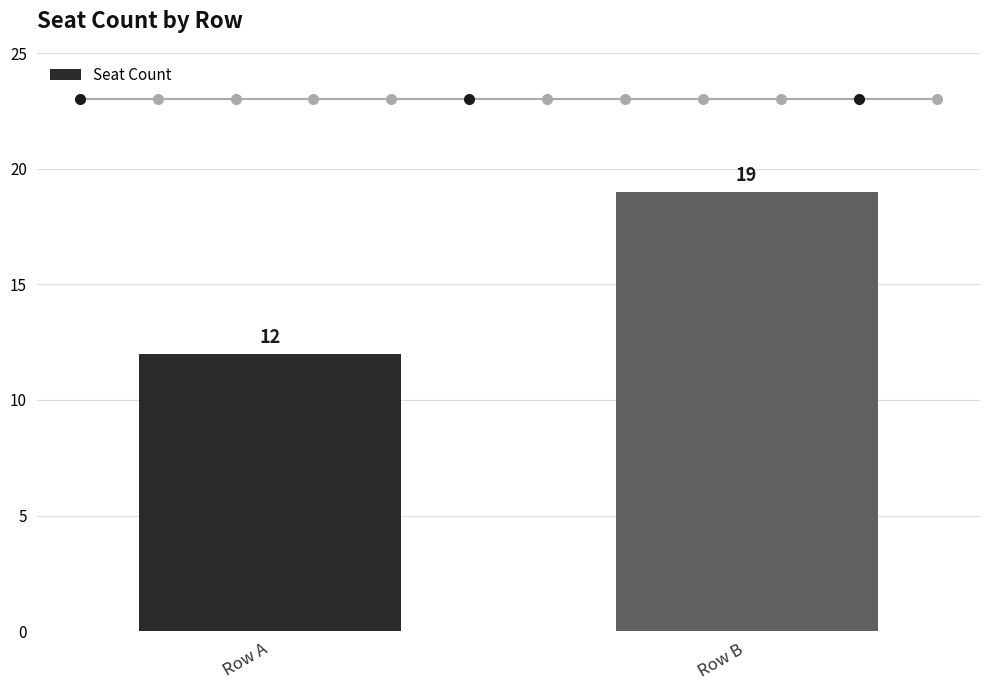

The chart shows a value of 5 at Row A. True or false?

False